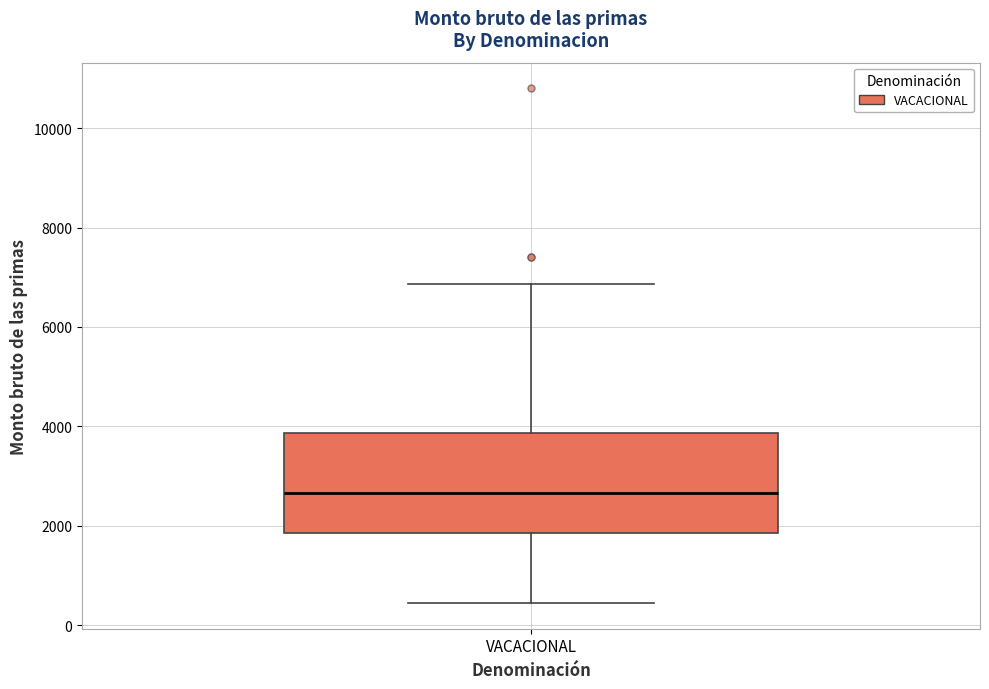

Read this box plot against the y-axis: the position of the median line, the range covered by the box, and the ends of both whiskers. The values are not printed on the chart, so give them approximately, as read against the axis.

median 2600, box 1800 to 3800, whiskers 400 to 6800